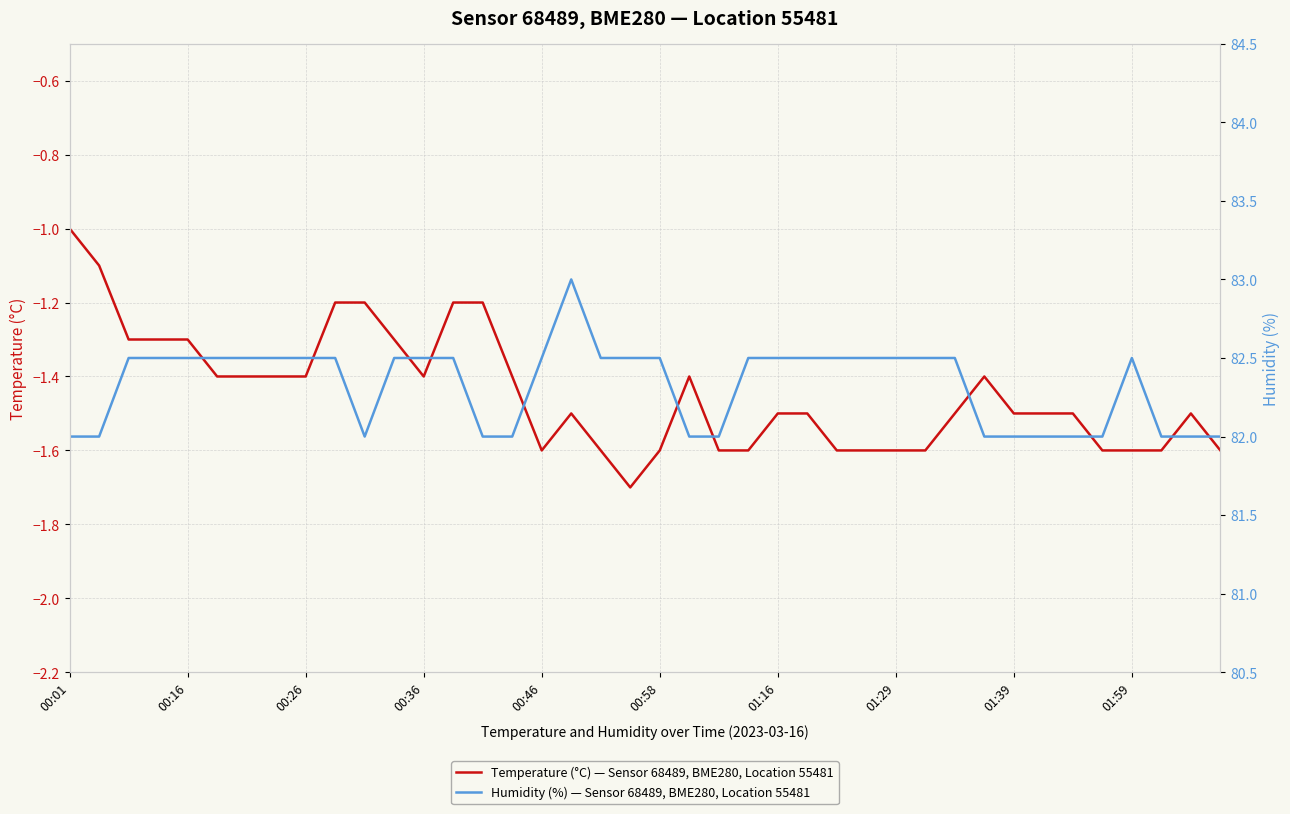

How many interior local peaks does the Humidity (%) — Sensor 68489, BME280, Location 55481 series have?

2